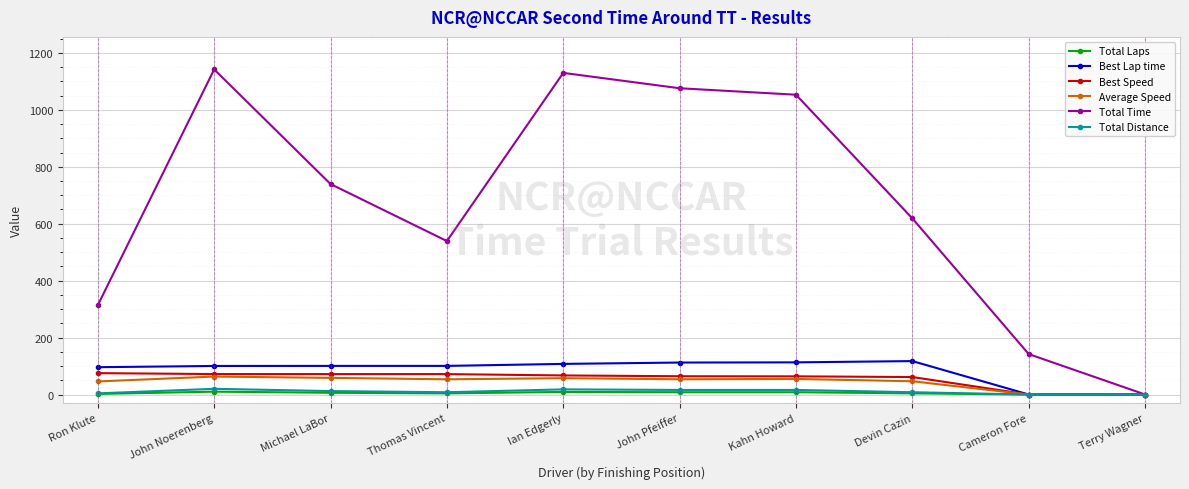

True or false: Average Speed has more than 0 interior local peaks.

True